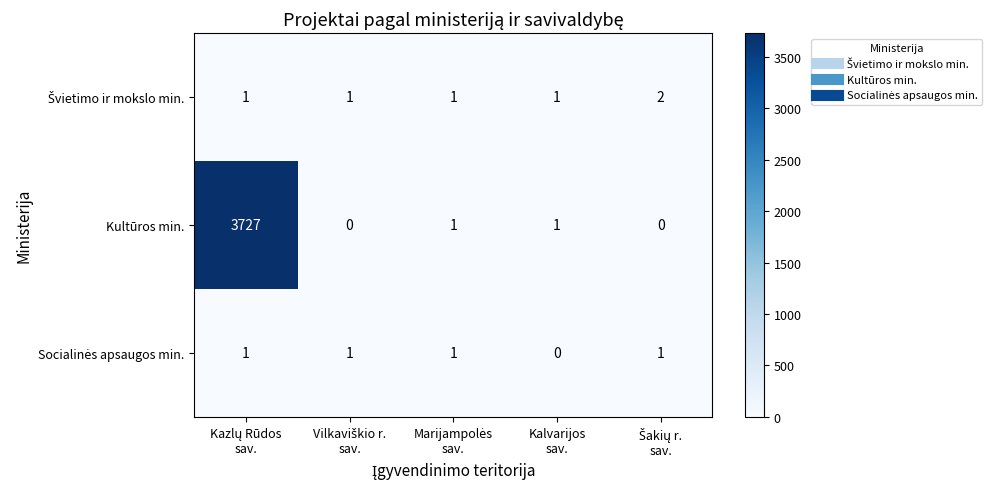

What is the difference between the maximum and second lowest values in the Kultūros min. series?

3727